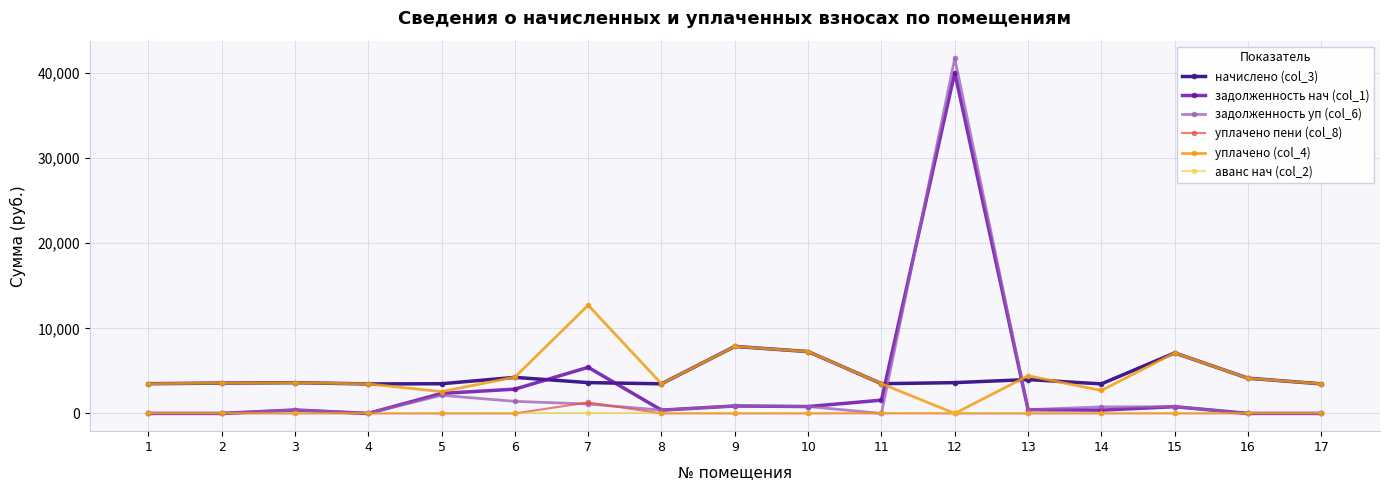

What is the difference between the уплачено (col_4) values at 7 and 12?

12711.2